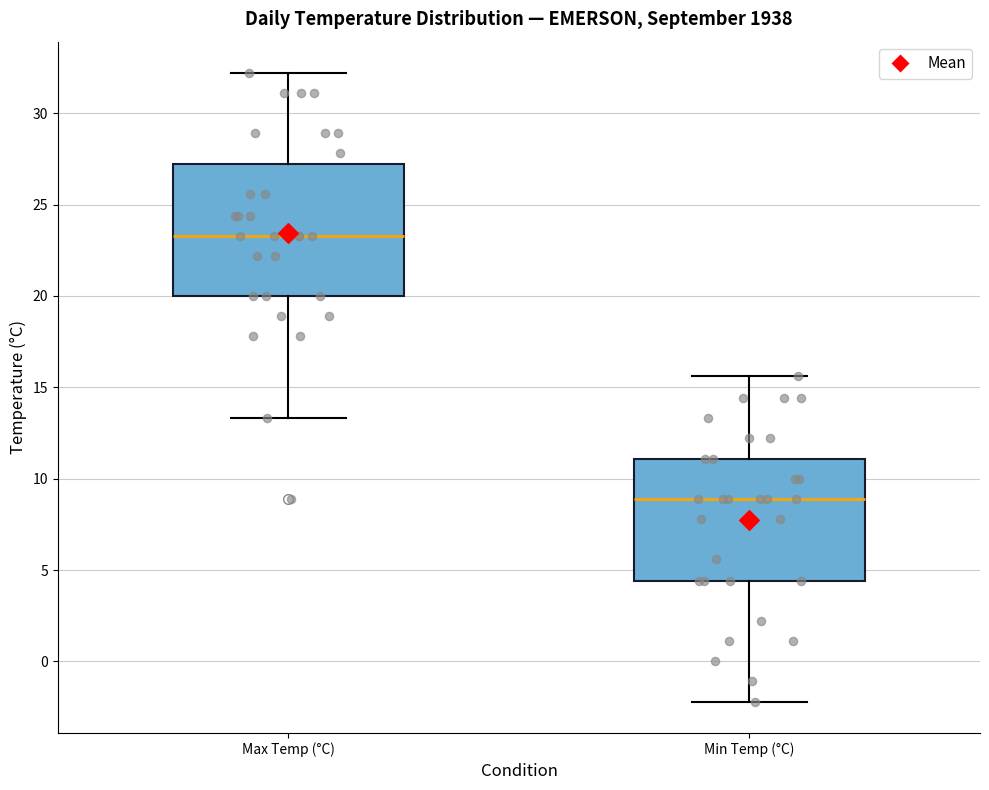

Where is the lower edge of the box for Max Temp (°C) on the y-axis? The values are not printed on the chart, so give them approximately, as read against the axis.

20.0